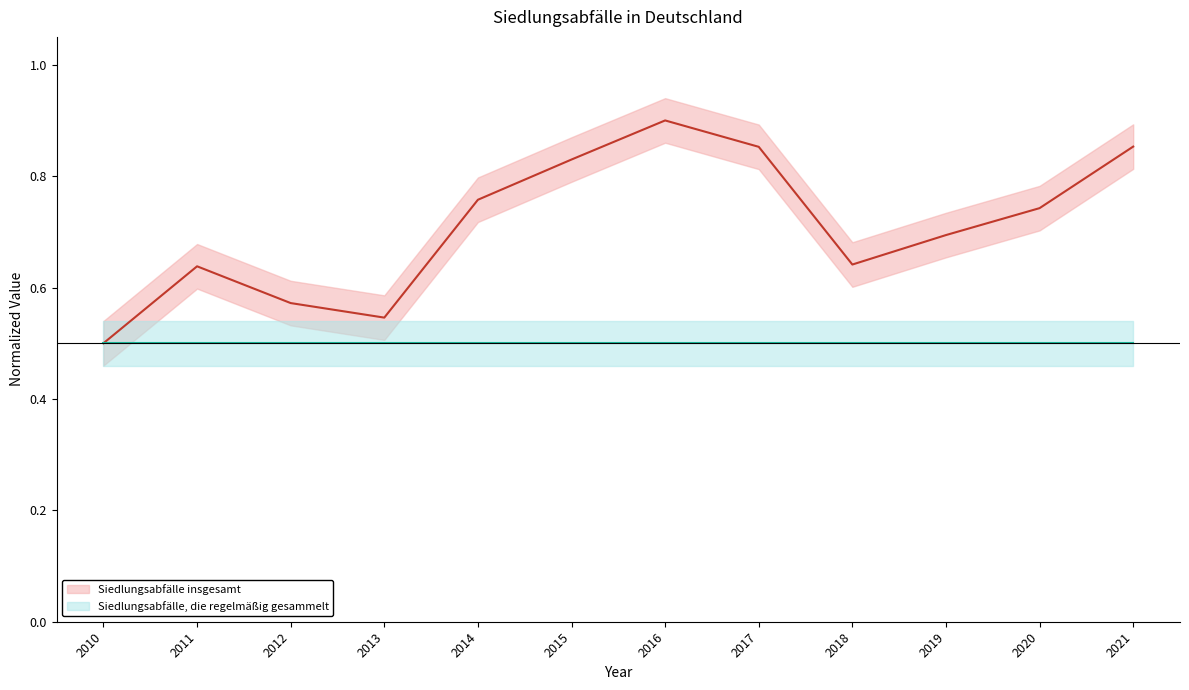

What are all the series names shown in the legend?

Siedlungsabfälle insgesamt, Siedlungsabfälle, die regelmäßig gesammelt